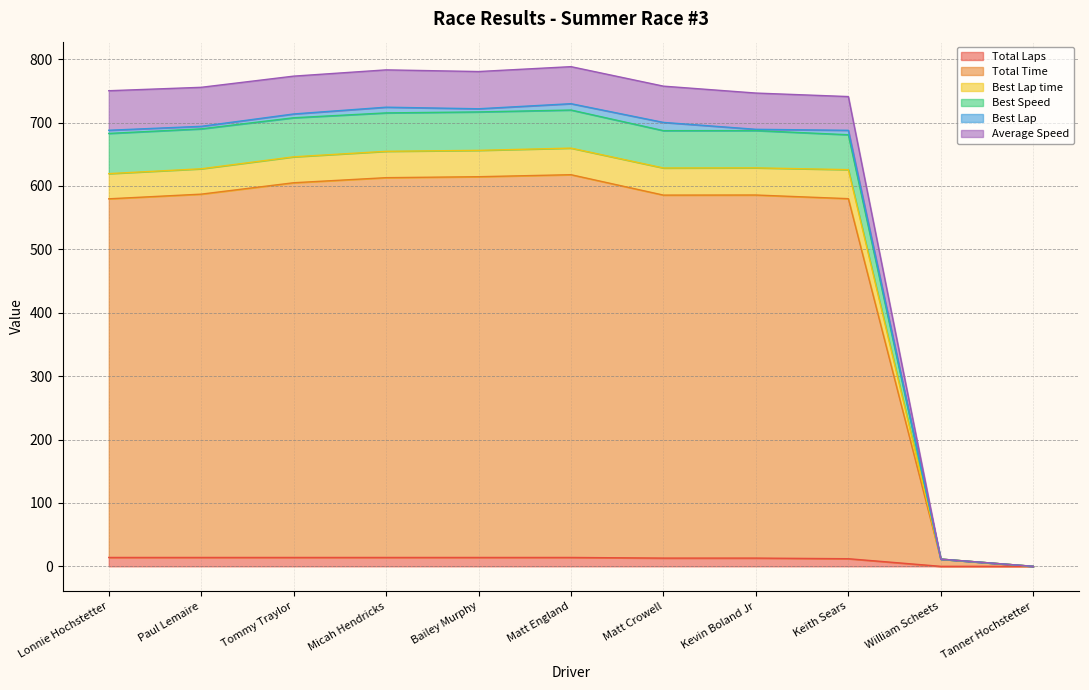

Where is the first local maximum for Best Lap time?

Matt England